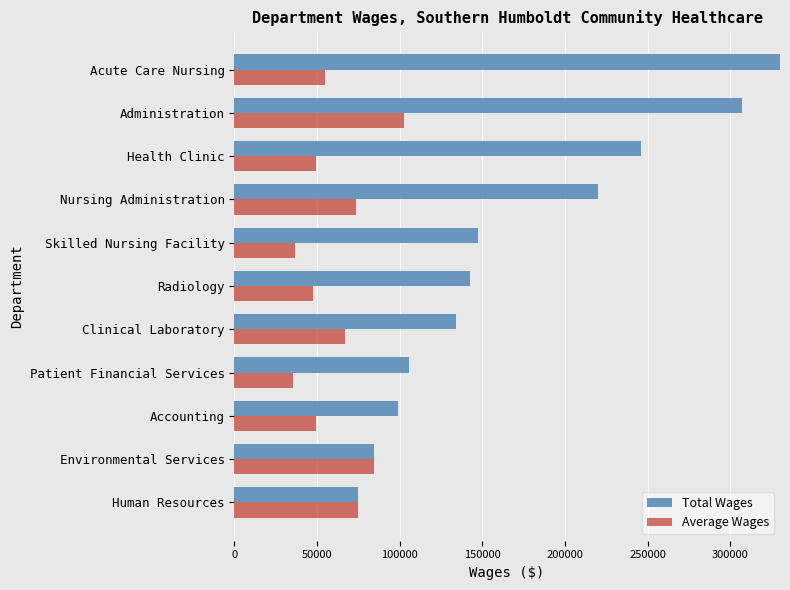

Count the number of categories in the chart.

11